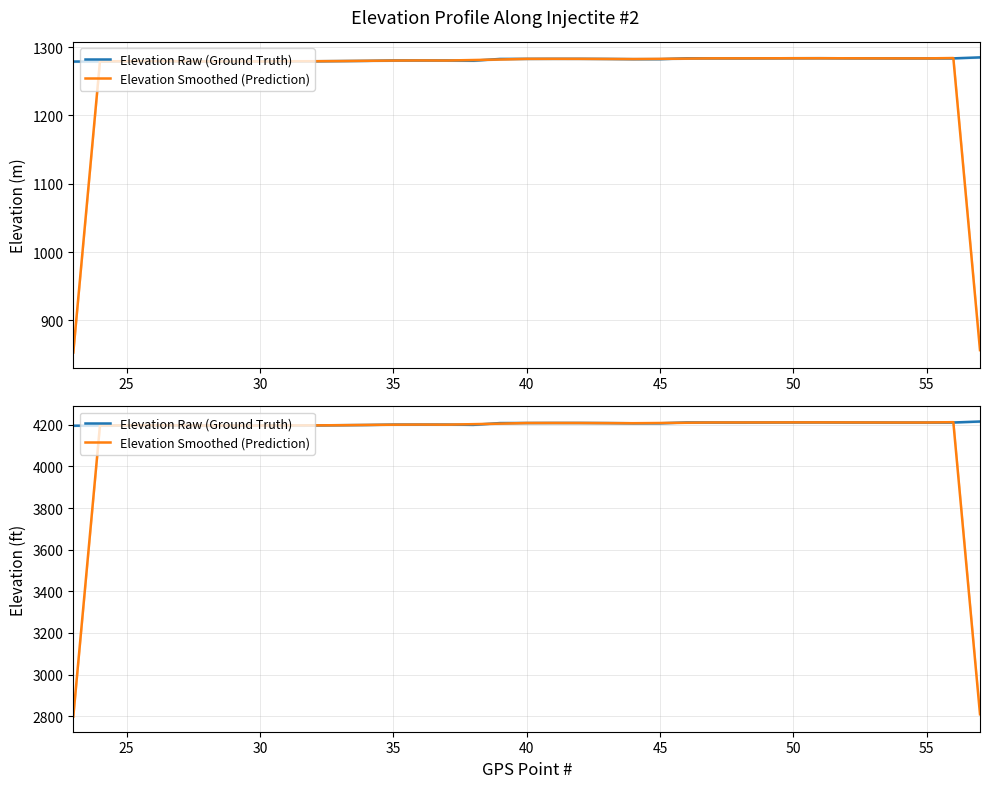

What is the minimum value shown in the chart?

2797.6